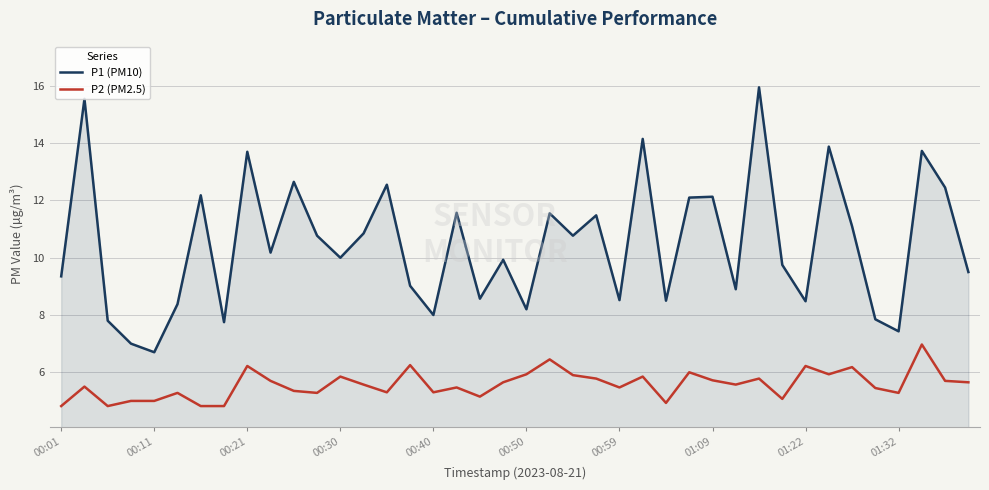

True or false: P1 (PM10) and P2 (PM2.5) intersect in this chart.

False